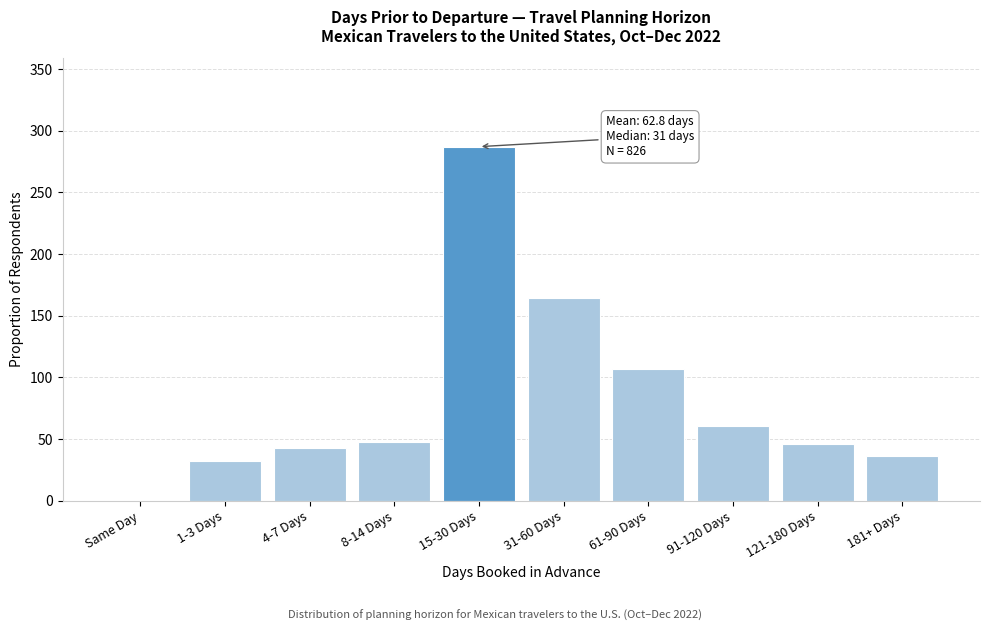

Reading left to right, list all the values displayed in this chart.

Same Day=0	1-3 Days=32	4-7 Days=43	8-14 Days=48	15-30 Days=287	31-60 Days=164	61-90 Days=107	91-120 Days=61	121-180 Days=46	181+ Days=36